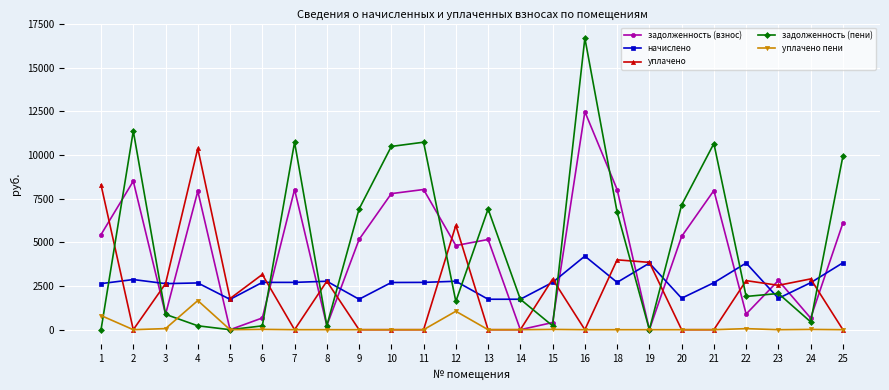

Where is уплачено пени nearest to the value 833?

1